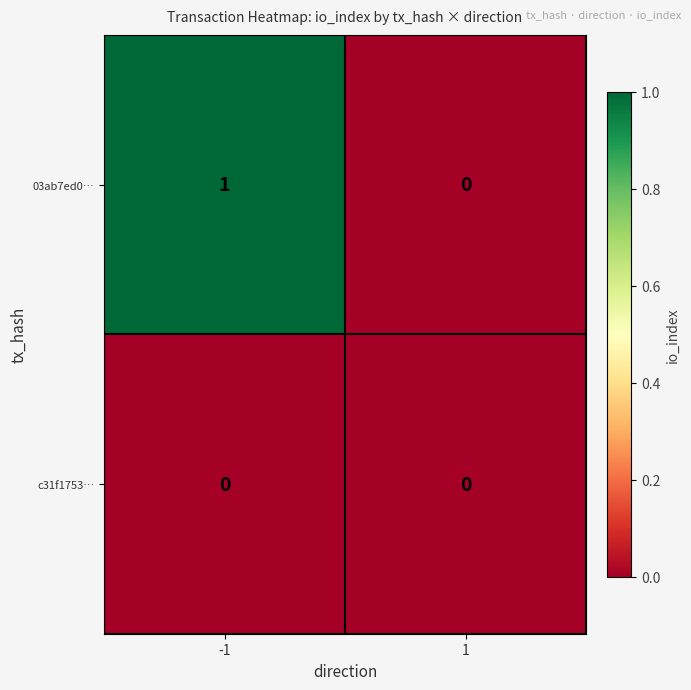

Reading right to left, list all the values displayed in this chart.

03ab7ed0…: 1=0	-1=1
c31f1753…: 1=0	-1=0